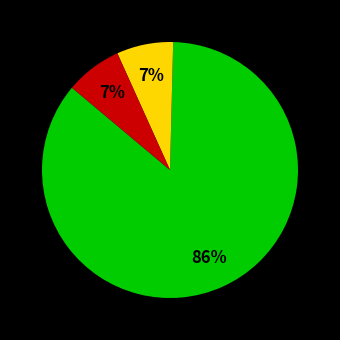

Is there a majority slice in this chart?

Yes